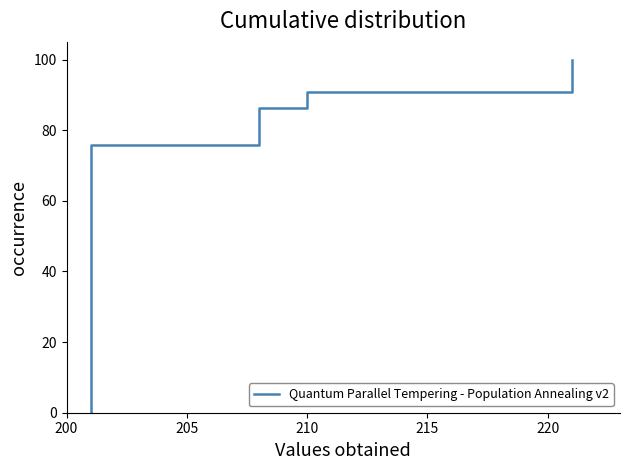

Count the number of data series in this chart.

1